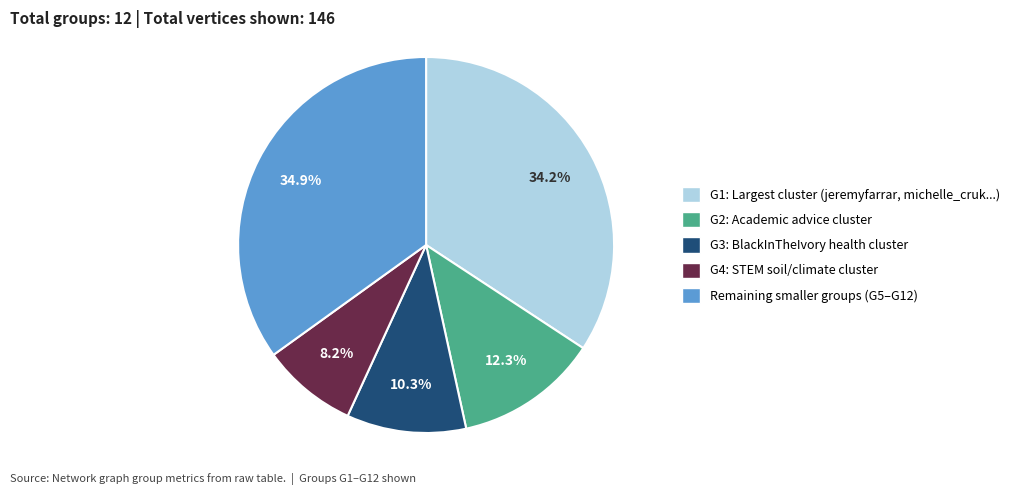

Does any single category account for the majority?

No